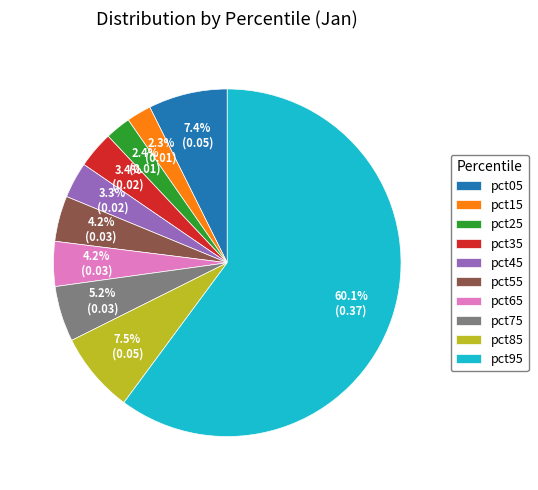

To the nearest percent, what is the difference between the pct55 and pct05 slice percentages?

3%